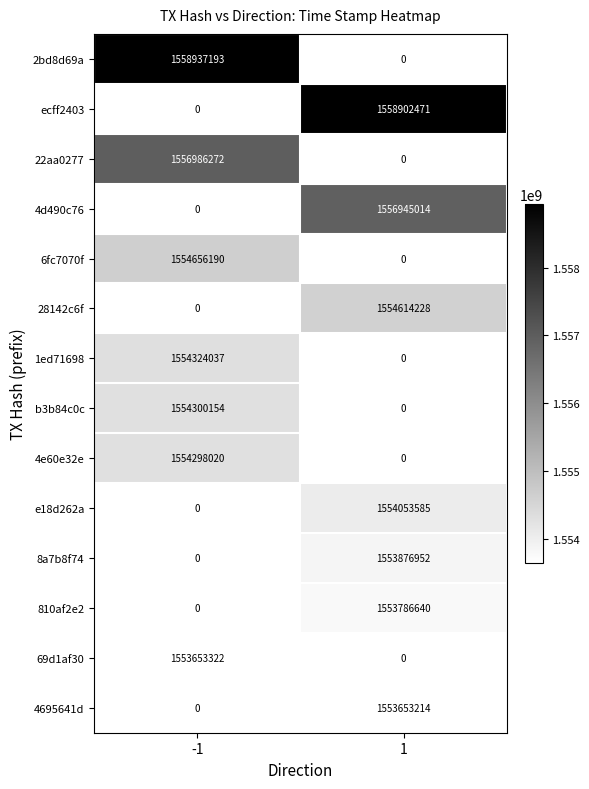

The 4695641d series shows 1553653214 at 1. True or false?

True